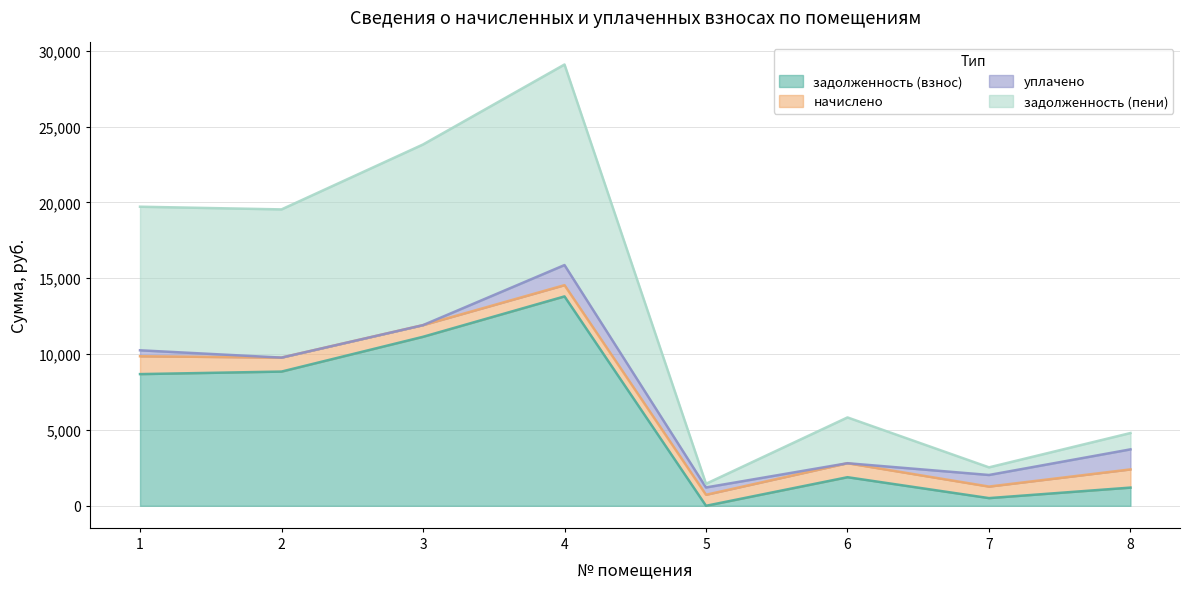

At which category does задолженность (взнос) reach its first local peak?

4